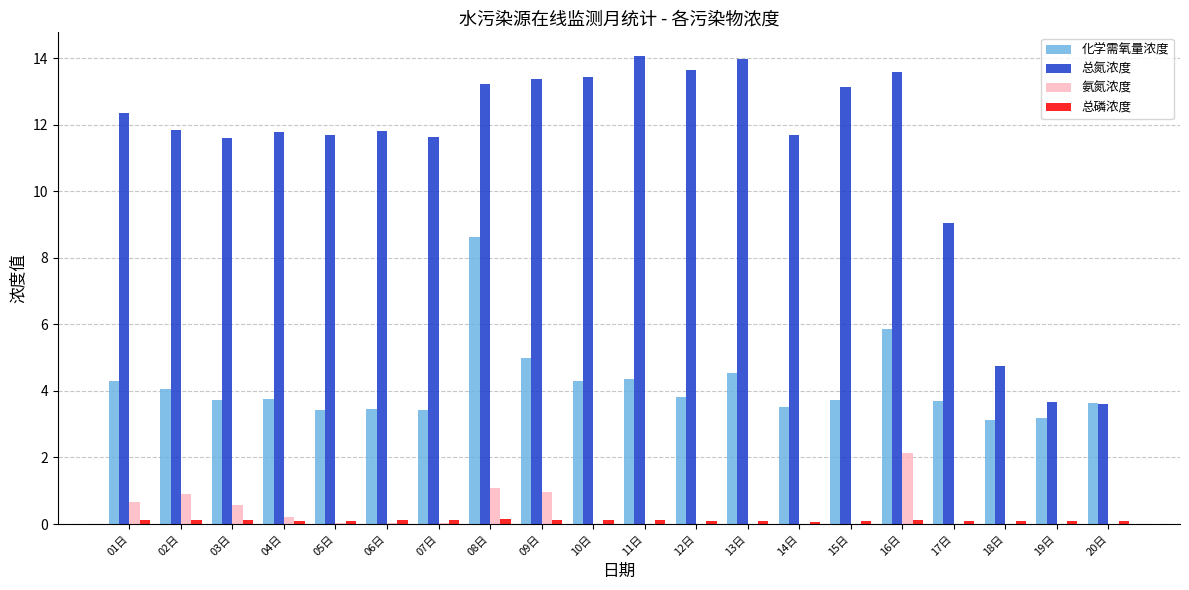

The 化学需氧量浓度 series shows 6.1 at 10日. True or false?

False